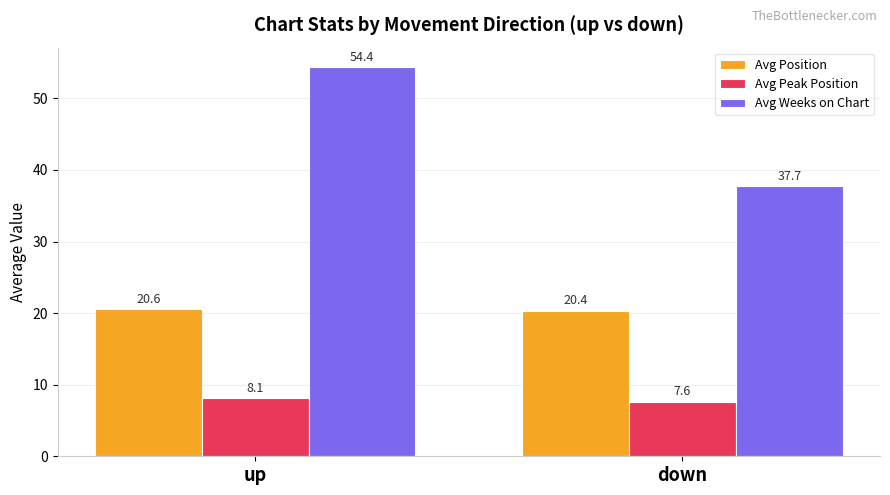

What is the label of the 2nd bar from the left?

down